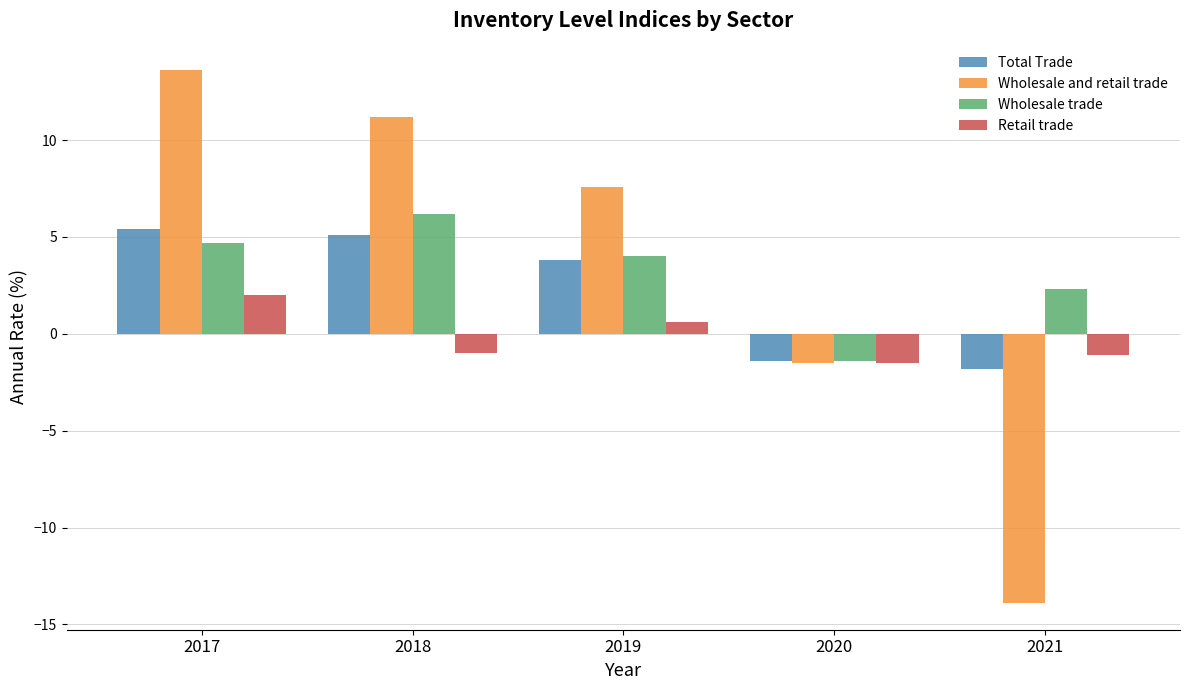

At which category does the chart reach its minimum across all series?

2021